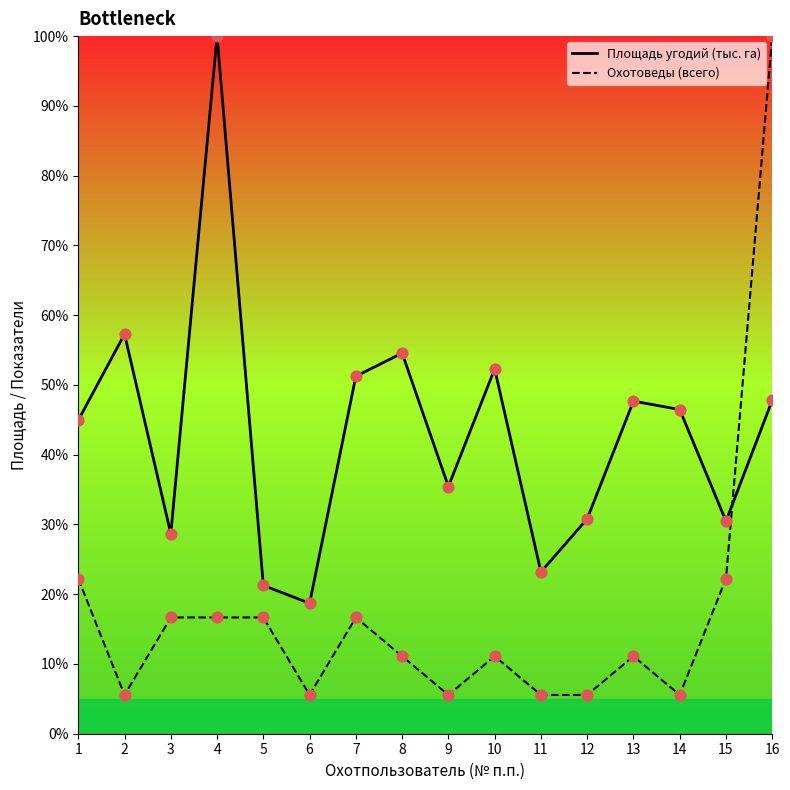

Which series has the largest Y range (max minus min)?

Охотоведы (всего)